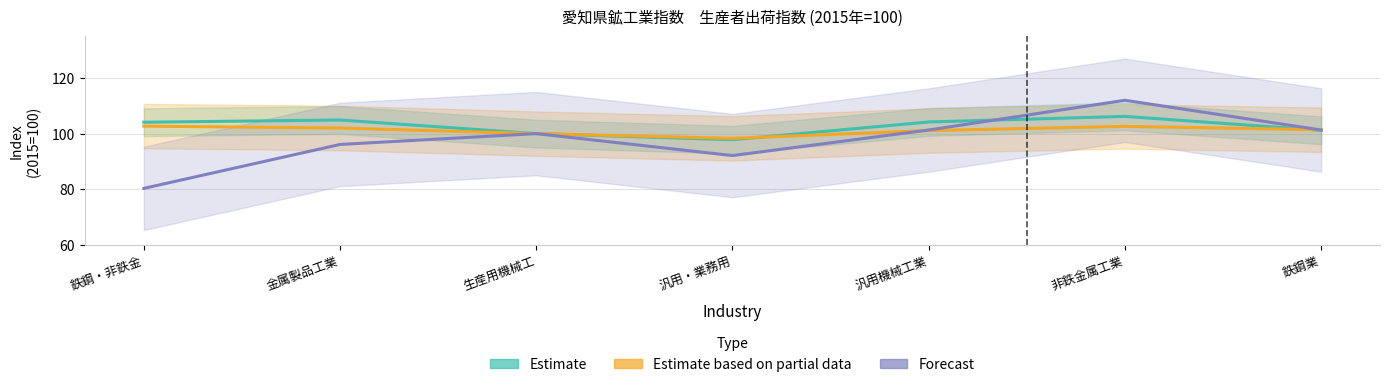

In Estimate based on partial data, how many points are lower than both neighbors (excluding endpoints)?

1